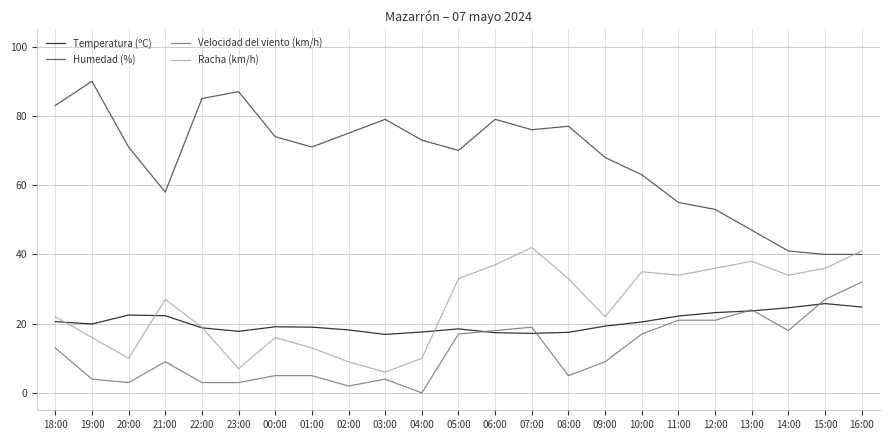

Which series has the largest total across all categories?

Humedad (%)